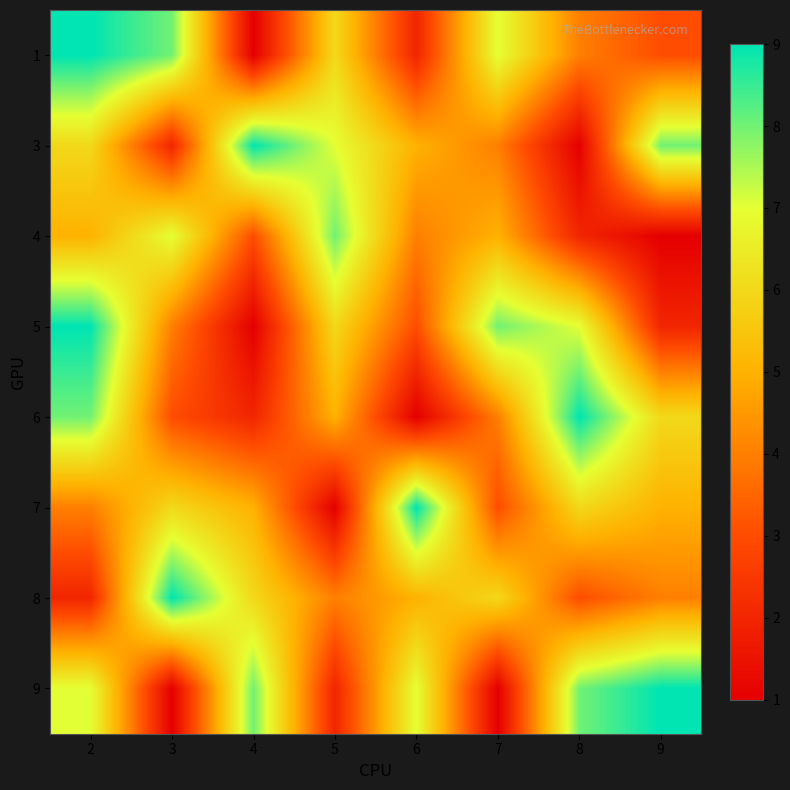

Reading left to right, list all the values displayed in this chart.

1: 2=9	3=8	4=1	5=6	6=2	7=7	8=4	9=3
3: 2=6	3=2	4=9	5=7	6=5	7=4	8=1	9=8
4: 2=5	3=7	4=3	5=8	6=4	7=5	8=2	9=1
5: 2=9	3=4	4=1	5=6	6=3	7=8	8=7	9=2
6: 2=8	3=3	4=2	5=5	6=1	7=4	8=9	9=6
7: 2=4	3=6	4=5	5=1	6=9	7=3	8=6	9=5
8: 2=2	3=9	4=6	5=4	6=5	7=6	8=3	9=4
9: 2=7	3=1	4=8	5=2	6=7	7=1	8=8	9=9